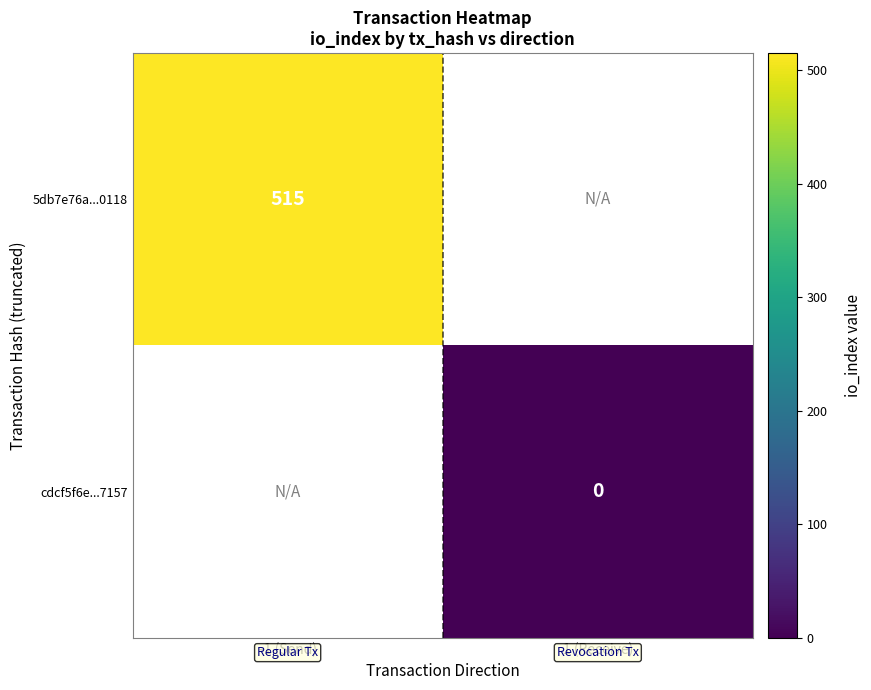

True or false: 5db7e76a...0118 has a value of 515 at -1 (Send).

True